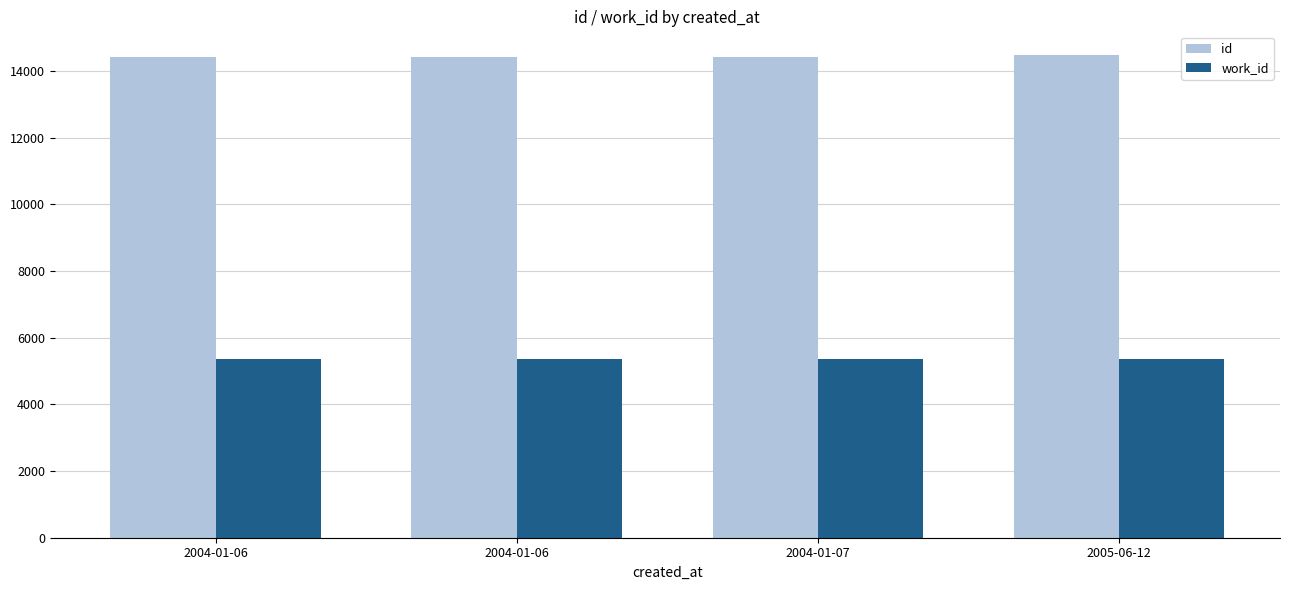

At which label is work_id closest to 5366?

2004-01-06